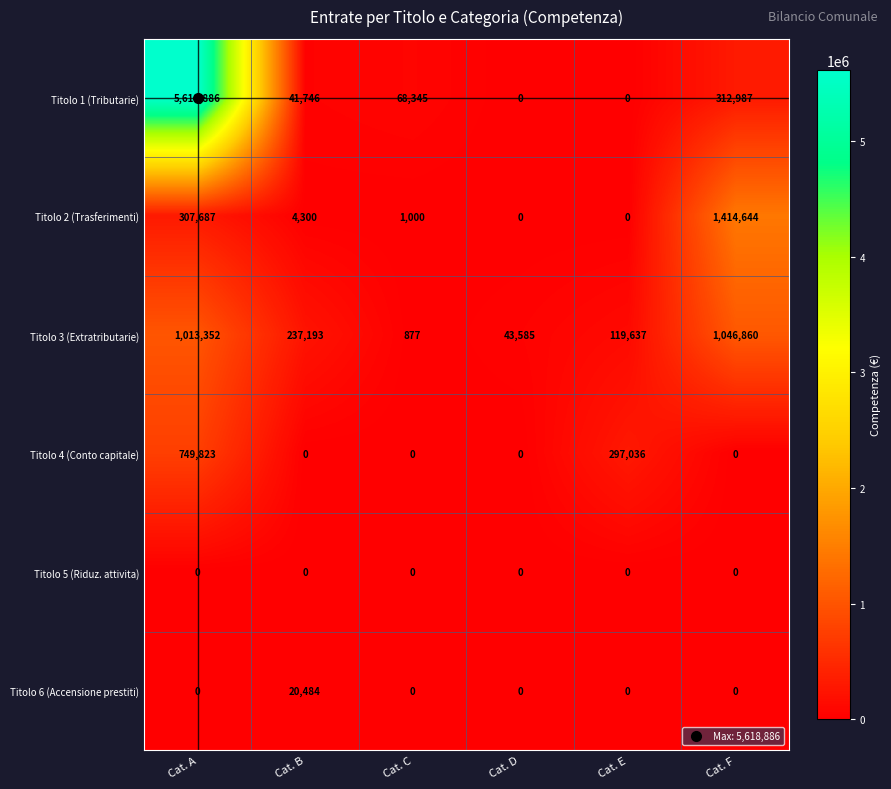

The Titolo 6 (Accensione prestiti) series shows -6575 at Cat. C. True or false?

False